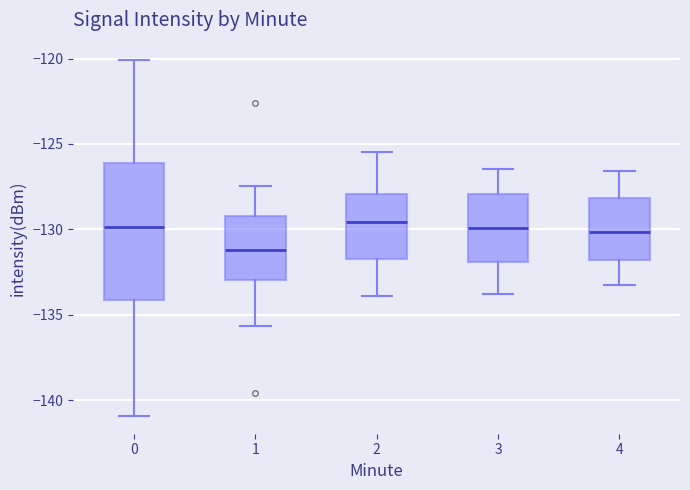

Where does the median line of the box at x = 4 sit on the y-axis? The values are not printed on the chart, so give them approximately, as read against the axis.

-130.0